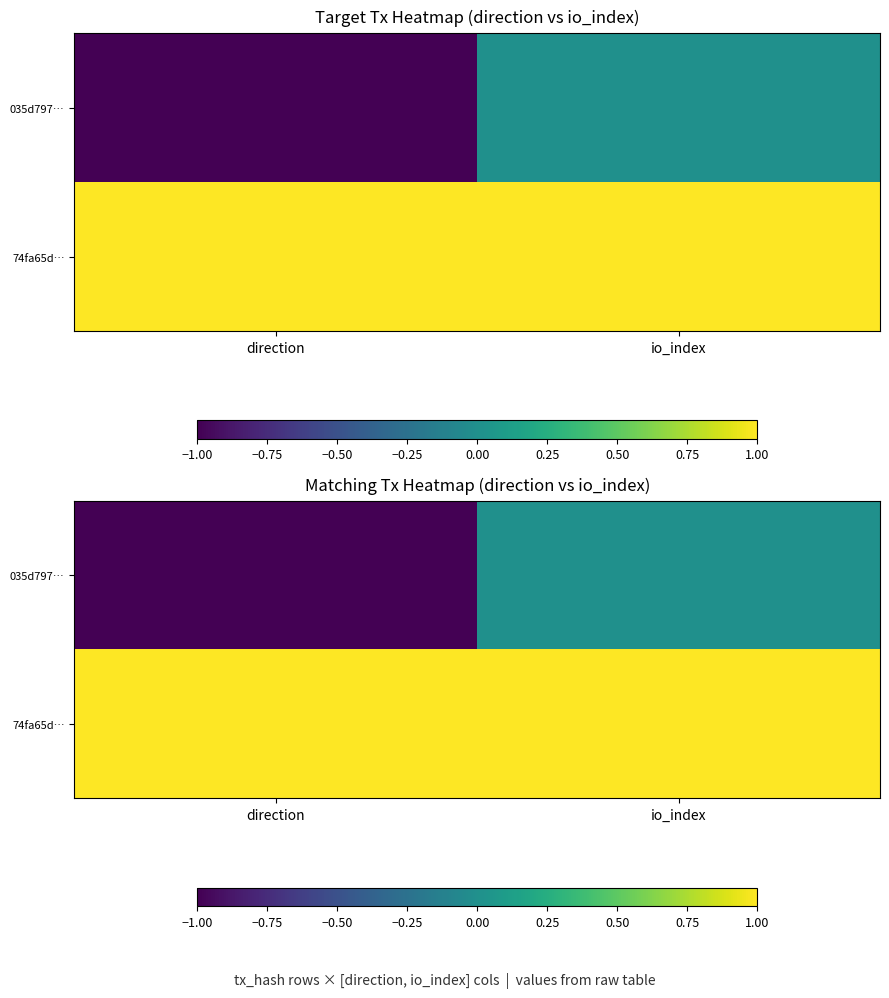

Which series has the largest total across all categories?

74fa65d…